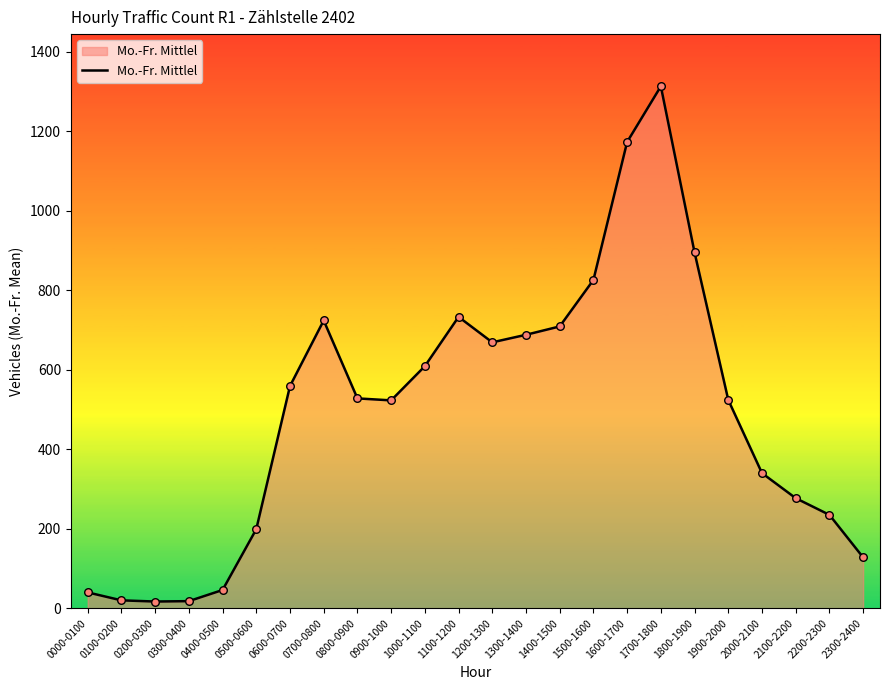

Approximately how many times larger is the value at 2100-2200 compared to 2300-2400?

2.2